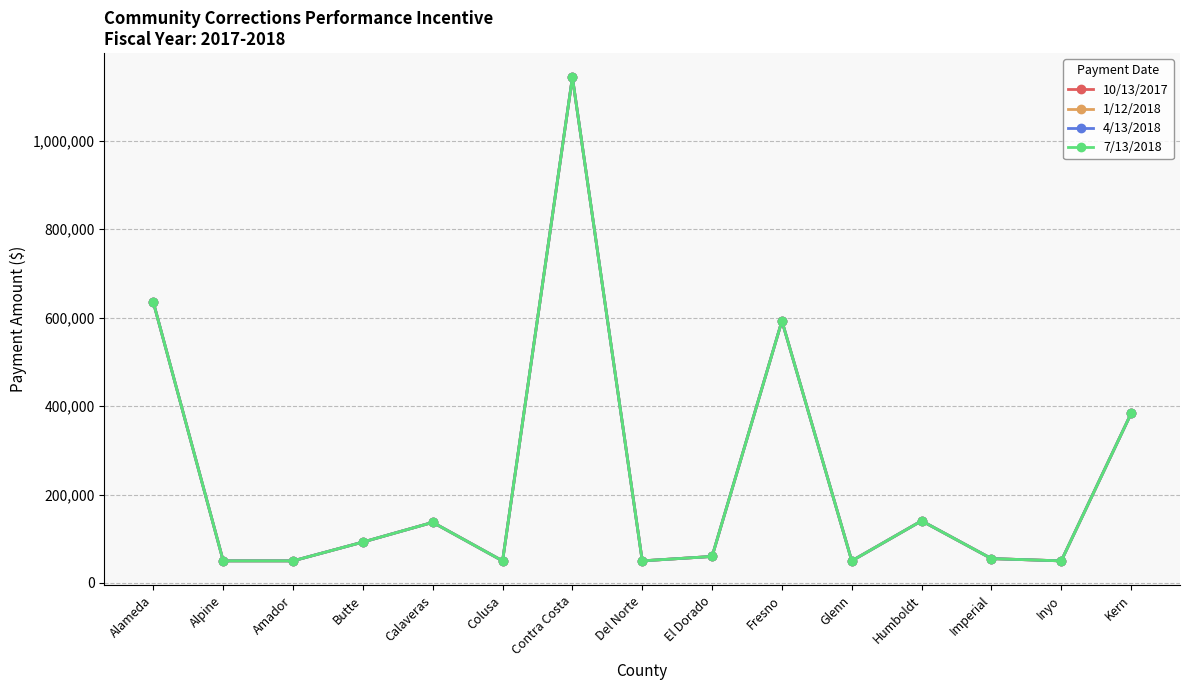

Reading right to left, extract all data points from this chart.

10/13/2017: 383346.8	50000.0	55142.5	140516.5	50000.0	592559.0	60022.5	50000.0	1143343.2	50000.0	137097.5	92529.0	50000.0	50000.0	634334.0
1/12/2018: 383346.8	50000.0	55142.5	140516.5	50000.0	592559.0	60022.5	50000.0	1143343.2	50000.0	137097.5	92529.0	50000.0	50000.0	634334.0
4/13/2018: 383346.8	50000.0	55142.5	140516.5	50000.0	592559.0	60022.5	50000.0	1143343.2	50000.0	137097.5	92529.0	50000.0	50000.0	634334.0
7/13/2018: 383346.8	50000.0	55142.5	140516.5	50000.0	592559.0	60022.5	50000.0	1143343.2	50000.0	137097.5	92529.0	50000.0	50000.0	634334.0